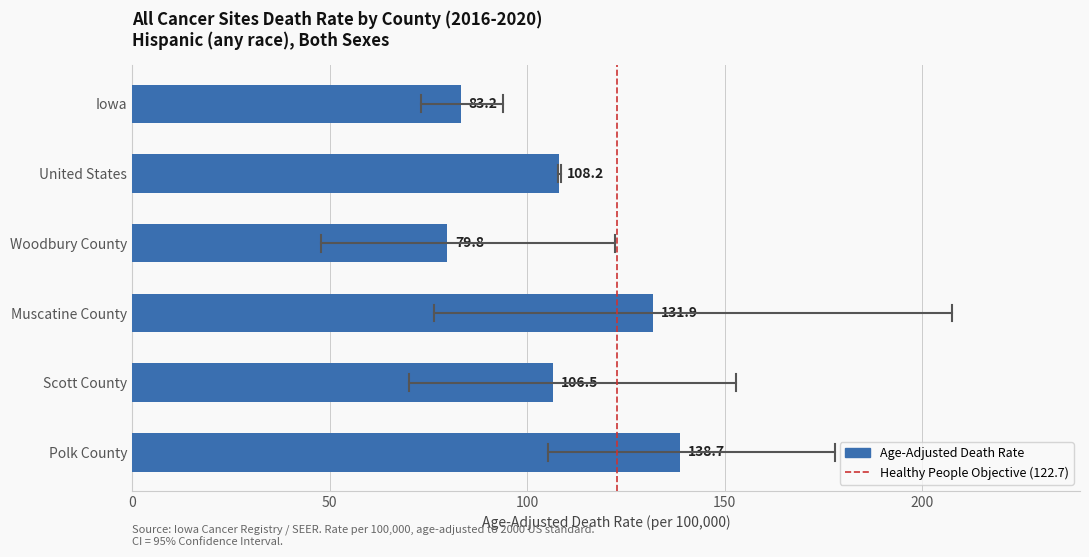

What is the greatest value displayed?

138.7